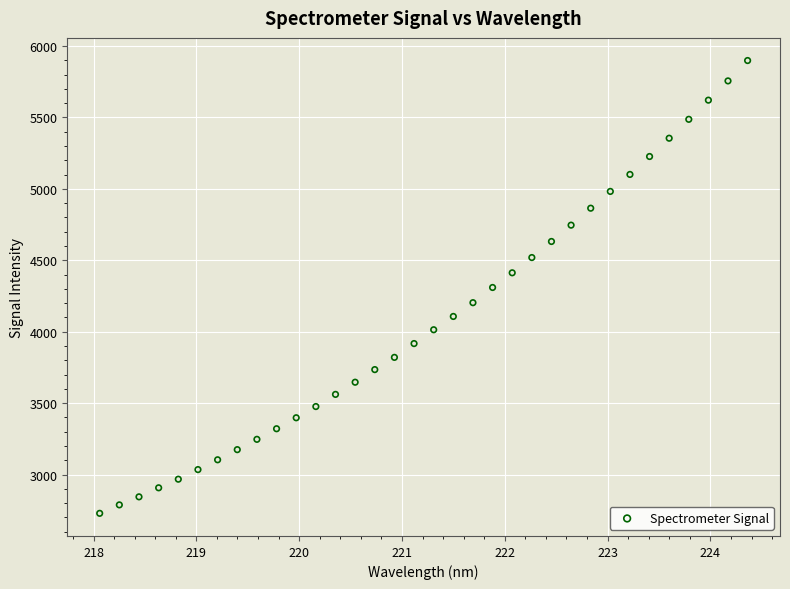

What is the range of Y values (max minus min)?

3170.2